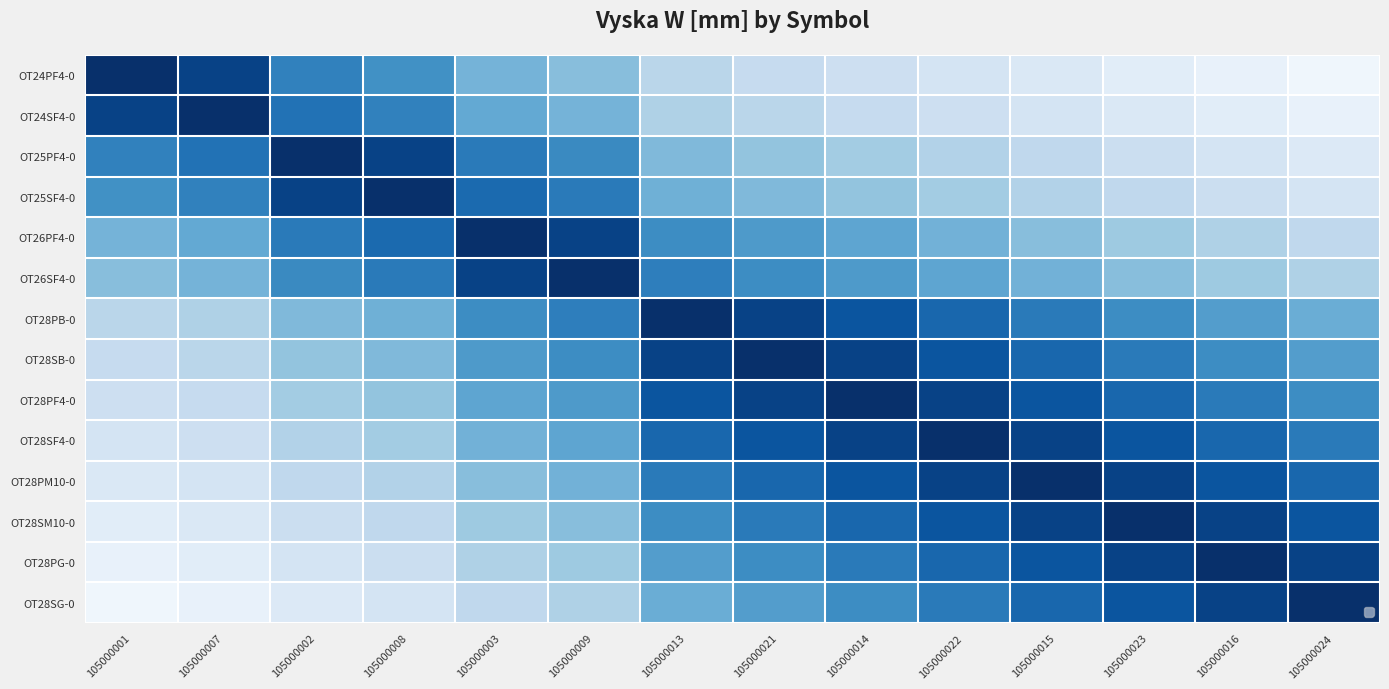

At how many categories does at least one series exceed 0?

14